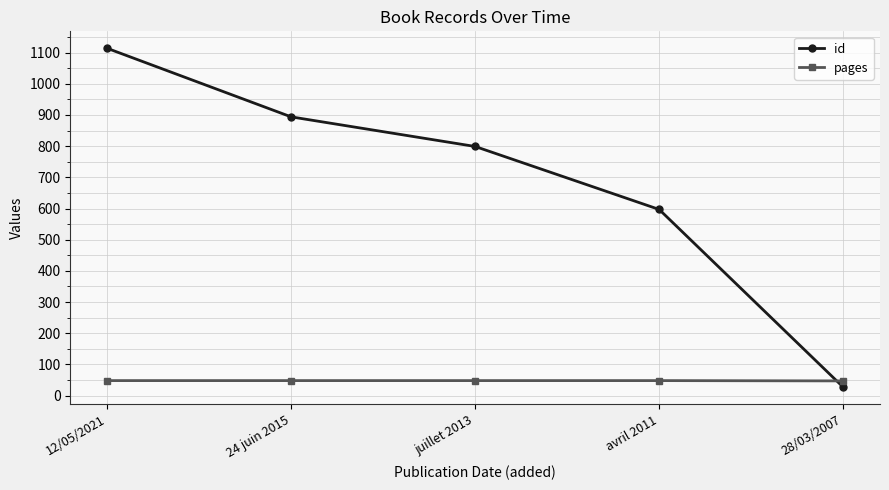

Which series changed the most between avril 2011 and 28/03/2007?

id